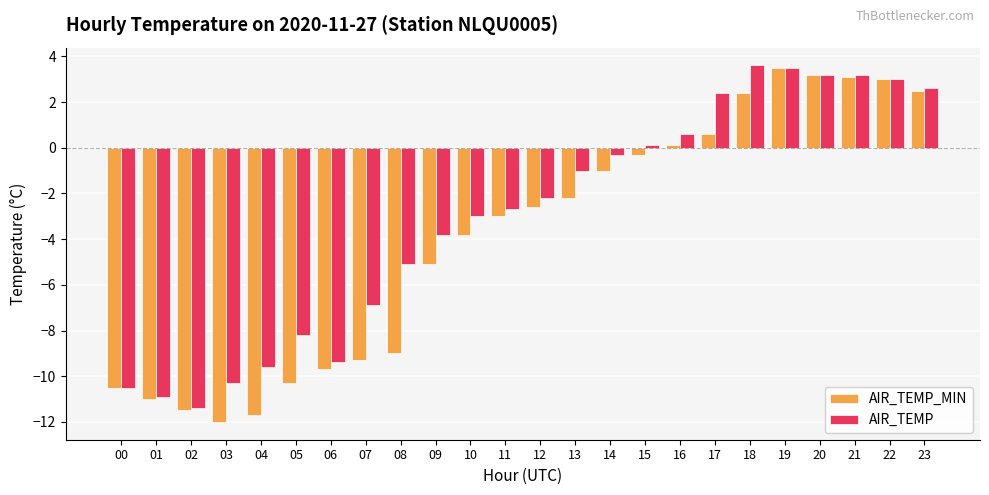

True or false: AIR_TEMP_MIN has a value of -4.5 at 11.

False